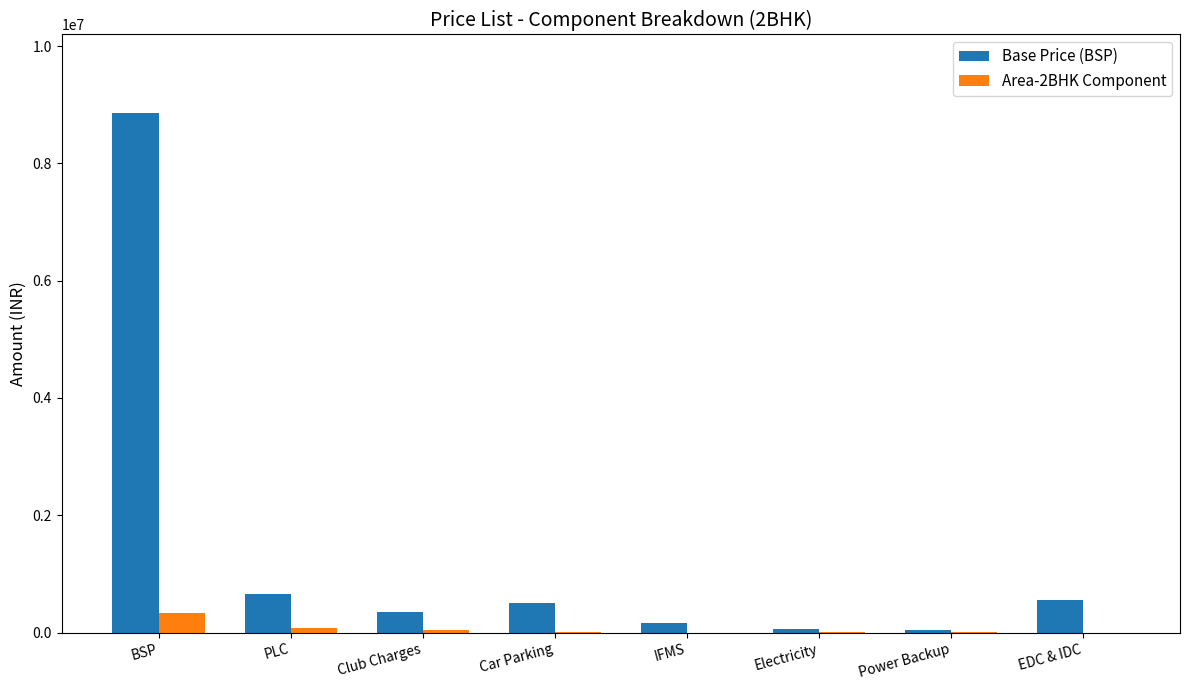

The value of Base Price (BSP) at PLC is 1083334.3. True or false?

False